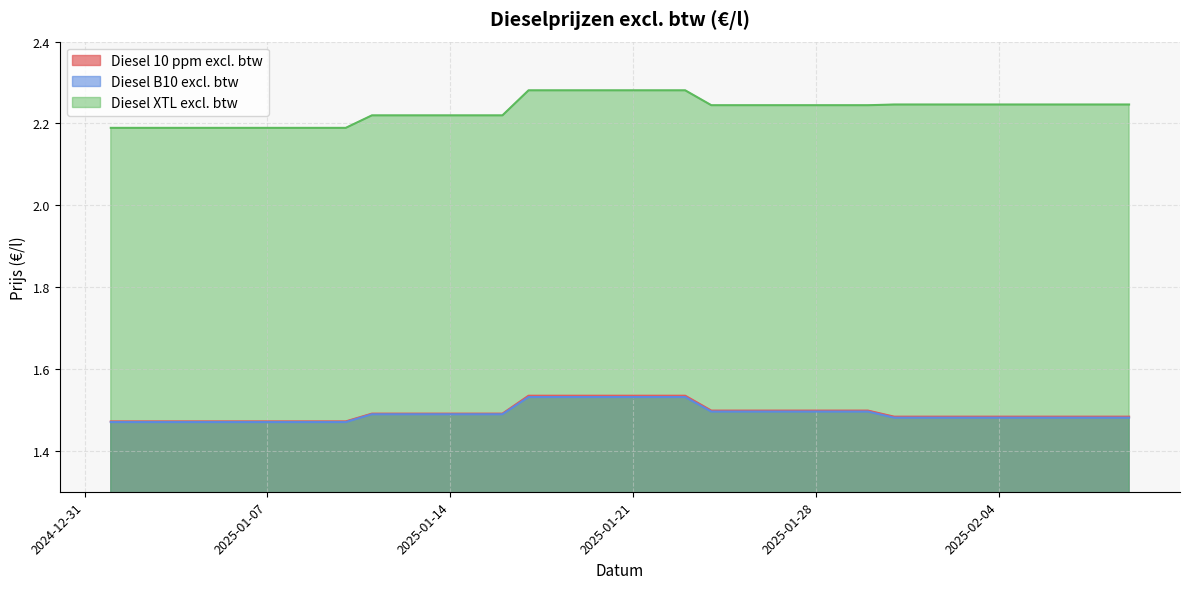

Reading left to right, extract all data points from this chart.

Diesel 10 ppm excl. btw: 2025-01-01=1.5	2025-01-02=1.5	2025-01-03=1.5	2025-01-04=1.5	2025-01-05=1.5	2025-01-06=1.5	2025-01-07=1.5	2025-01-08=1.5	2025-01-09=1.5	2025-01-10=1.5	2025-01-11=1.5	2025-01-12=1.5	2025-01-13=1.5	2025-01-14=1.5	2025-01-15=1.5	2025-01-16=1.5	2025-01-17=1.5	2025-01-18=1.5	2025-01-19=1.5	2025-01-20=1.5	2025-01-21=1.5	2025-01-22=1.5	2025-01-23=1.5	2025-01-24=1.5	2025-01-25=1.5	2025-01-26=1.5	2025-01-27=1.5	2025-01-28=1.5	2025-01-29=1.5	2025-01-30=1.5	2025-01-31=1.5	2025-02-01=1.5	2025-02-02=1.5	2025-02-03=1.5	2025-02-04=1.5	2025-02-05=1.5	2025-02-06=1.5	2025-02-07=1.5	2025-02-08=1.5	2025-02-09=1.5
Diesel B10 excl. btw: 2025-01-01=1.5	2025-01-02=1.5	2025-01-03=1.5	2025-01-04=1.5	2025-01-05=1.5	2025-01-06=1.5	2025-01-07=1.5	2025-01-08=1.5	2025-01-09=1.5	2025-01-10=1.5	2025-01-11=1.5	2025-01-12=1.5	2025-01-13=1.5	2025-01-14=1.5	2025-01-15=1.5	2025-01-16=1.5	2025-01-17=1.5	2025-01-18=1.5	2025-01-19=1.5	2025-01-20=1.5	2025-01-21=1.5	2025-01-22=1.5	2025-01-23=1.5	2025-01-24=1.5	2025-01-25=1.5	2025-01-26=1.5	2025-01-27=1.5	2025-01-28=1.5	2025-01-29=1.5	2025-01-30=1.5	2025-01-31=1.5	2025-02-01=1.5	2025-02-02=1.5	2025-02-03=1.5	2025-02-04=1.5	2025-02-05=1.5	2025-02-06=1.5	2025-02-07=1.5	2025-02-08=1.5	2025-02-09=1.5
Diesel XTL excl. btw: 2025-01-01=2.2	2025-01-02=2.2	2025-01-03=2.2	2025-01-04=2.2	2025-01-05=2.2	2025-01-06=2.2	2025-01-07=2.2	2025-01-08=2.2	2025-01-09=2.2	2025-01-10=2.2	2025-01-11=2.2	2025-01-12=2.2	2025-01-13=2.2	2025-01-14=2.2	2025-01-15=2.2	2025-01-16=2.2	2025-01-17=2.3	2025-01-18=2.3	2025-01-19=2.3	2025-01-20=2.3	2025-01-21=2.3	2025-01-22=2.3	2025-01-23=2.3	2025-01-24=2.2	2025-01-25=2.2	2025-01-26=2.2	2025-01-27=2.2	2025-01-28=2.2	2025-01-29=2.2	2025-01-30=2.2	2025-01-31=2.2	2025-02-01=2.2	2025-02-02=2.2	2025-02-03=2.2	2025-02-04=2.2	2025-02-05=2.2	2025-02-06=2.2	2025-02-07=2.2	2025-02-08=2.2	2025-02-09=2.2